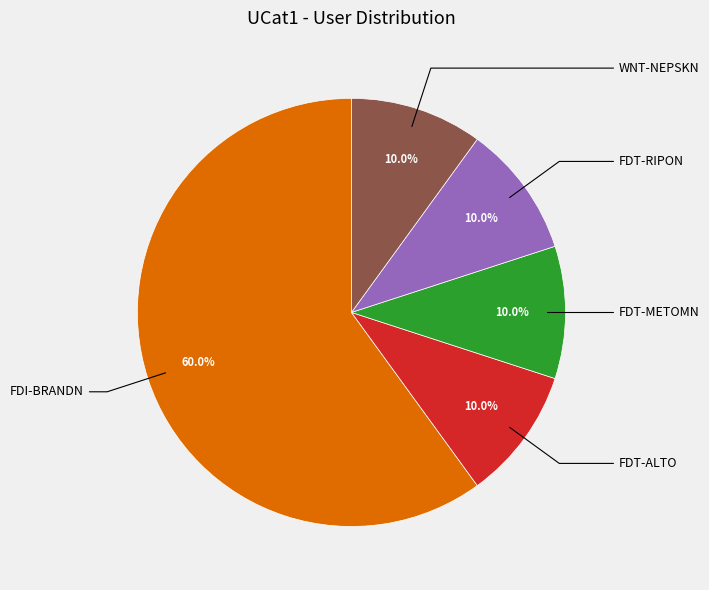

Is there a majority slice in this chart?

Yes